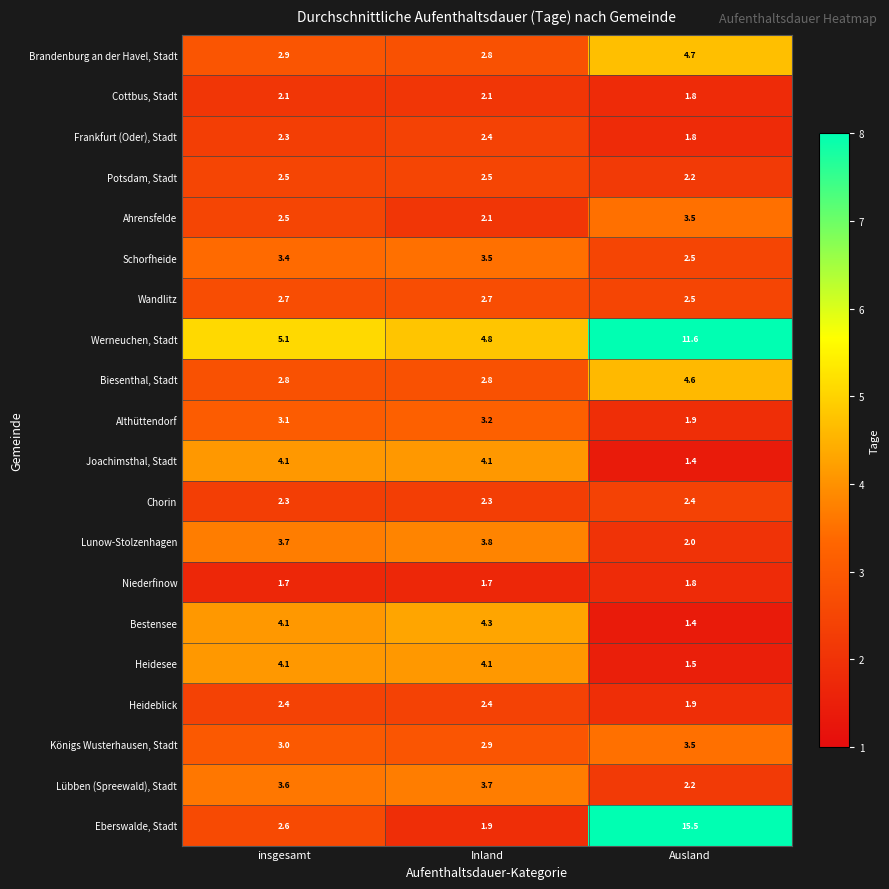

What is the difference between the maximum and minimum values in the Königs Wusterhausen, Stadt series?

0.6